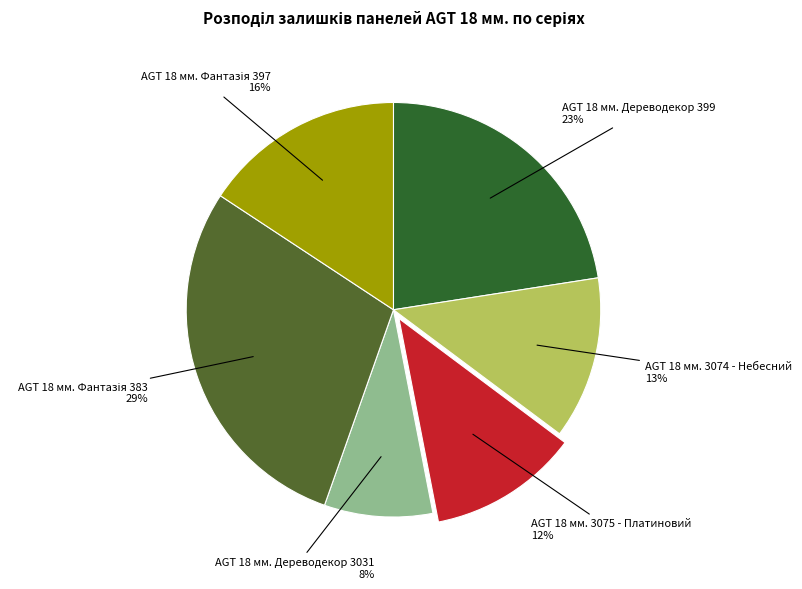

Which slice is the smallest?

AGT 18 мм. Дереводекор 3031